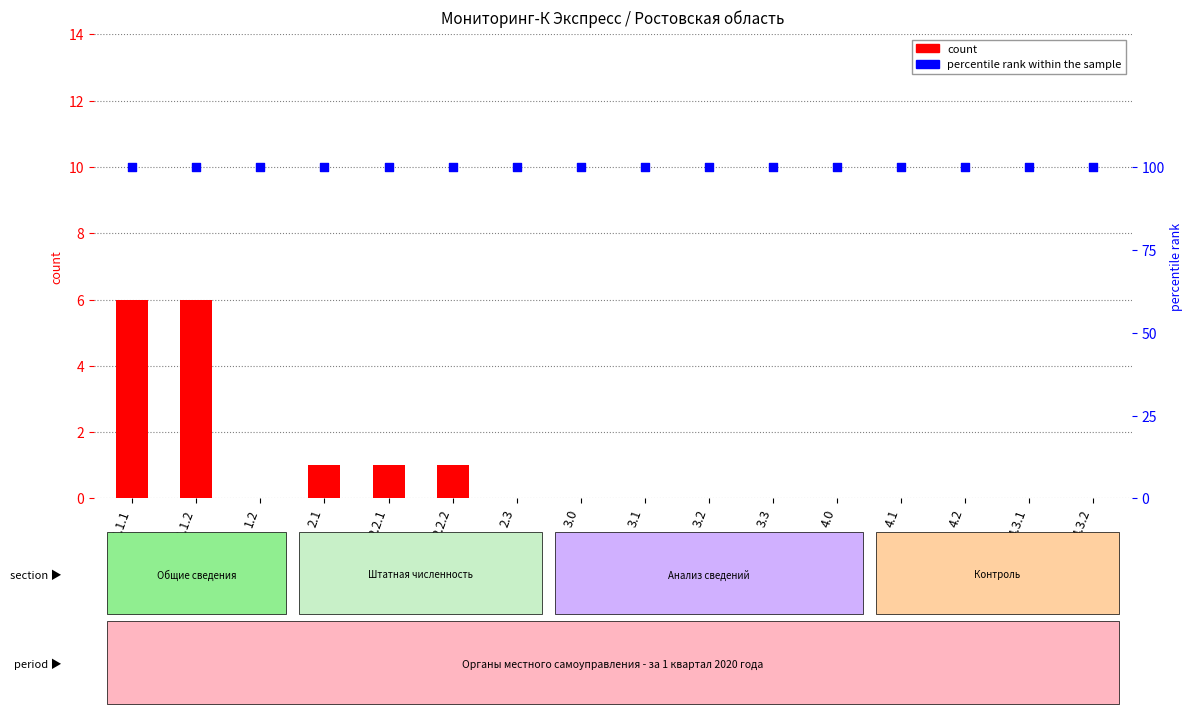

What is the total value across all series at 4.0?

100